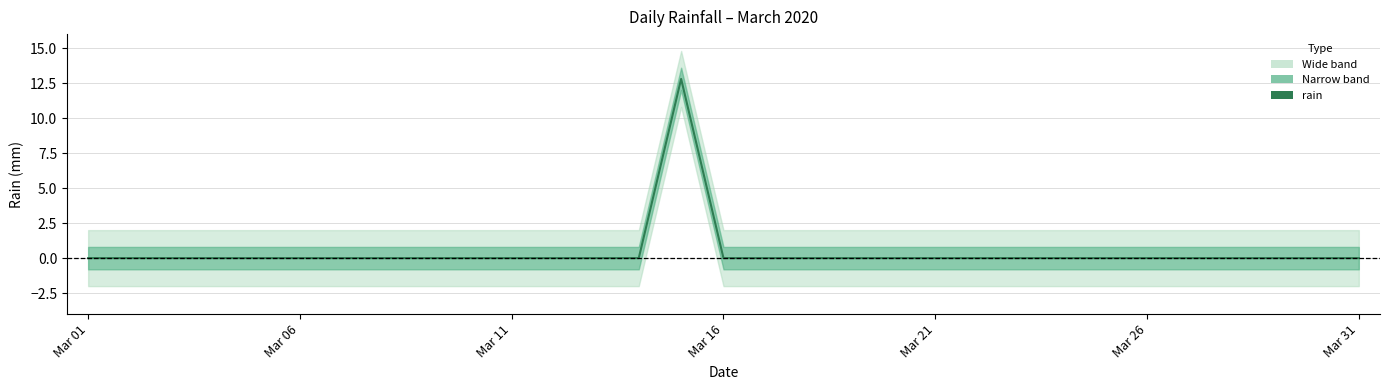

The value at 18 is 9.0. True or false?

False